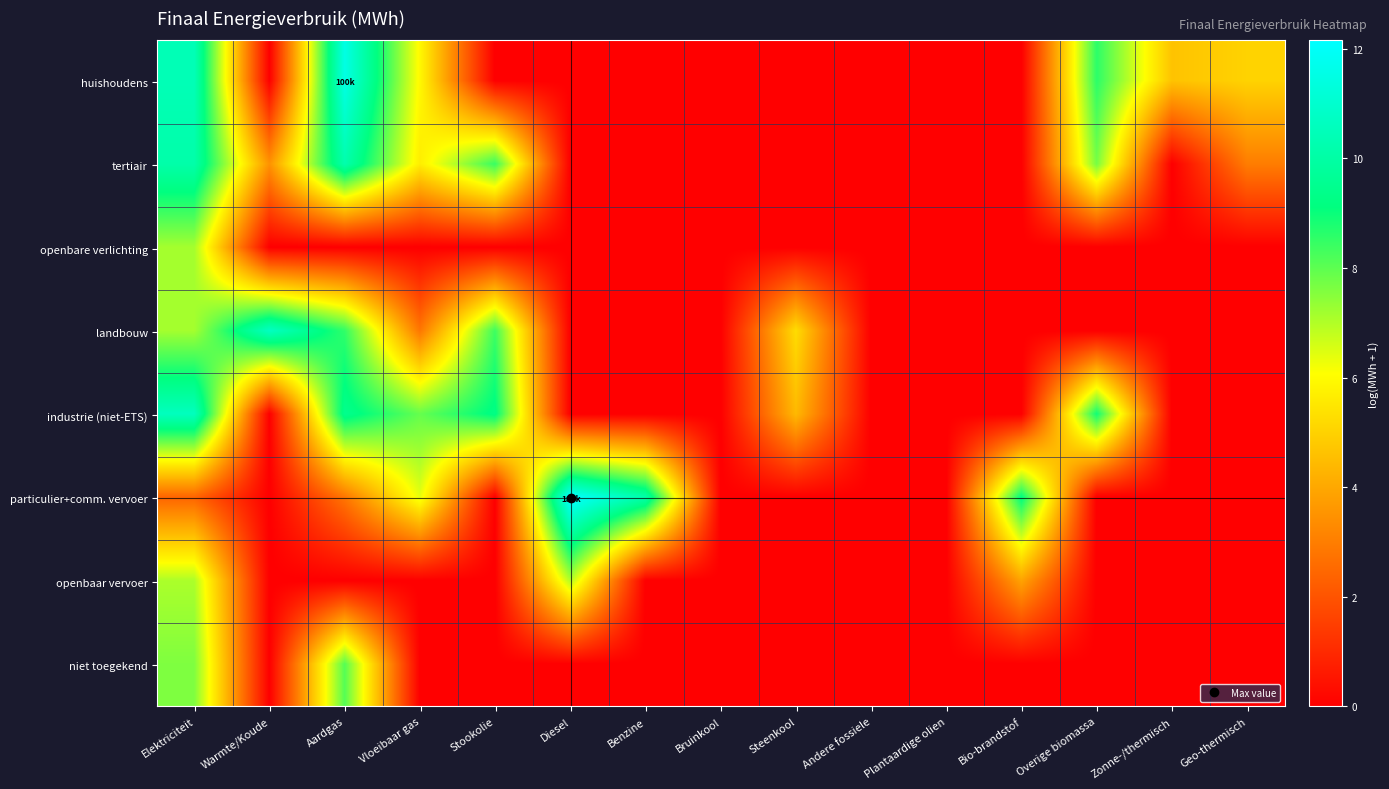

Reading right to left, extract all data points from this chart.

huishoudens: Geo-thermisch=5.0	Zonne-/thermisch=4.7	Overige biomassa=8.6	Bio-brandstof=0.0	Plantaardige olien=0.0	Andere fossiele=0.0	Steenkool=0.0	Bruinkool=0.0	Benzine=0.0	Diesel=0.0	Stookolie=0.0	Vloeibaar gas=5.9	Aardgas=11.5	Warmte/Koude=0.0	Elektriciteit=10.4
tertiair: Geo-thermisch=3.0	Zonne-/thermisch=0.0	Overige biomassa=7.7	Bio-brandstof=0.0	Plantaardige olien=0.0	Andere fossiele=0.0	Steenkool=0.0	Bruinkool=0.0	Benzine=0.0	Diesel=0.0	Stookolie=8.5	Vloeibaar gas=5.7	Aardgas=10.2	Warmte/Koude=3.5	Elektriciteit=10.1
openbare verlichting: Geo-thermisch=0.0	Zonne-/thermisch=0.0	Overige biomassa=0.0	Bio-brandstof=0.0	Plantaardige olien=0.0	Andere fossiele=0.0	Steenkool=0.0	Bruinkool=0.0	Benzine=0.0	Diesel=0.0	Stookolie=0.0	Vloeibaar gas=0.0	Aardgas=0.0	Warmte/Koude=0.0	Elektriciteit=7.2
landbouw: Geo-thermisch=0.0	Zonne-/thermisch=0.0	Overige biomassa=0.0	Bio-brandstof=0.0	Plantaardige olien=0.0	Andere fossiele=0.0	Steenkool=5.3	Bruinkool=0.0	Benzine=0.0	Diesel=0.0	Stookolie=8.4	Vloeibaar gas=2.8	Aardgas=8.5	Warmte/Koude=10.7	Elektriciteit=7.2
industrie (niet-ETS): Geo-thermisch=0.0	Zonne-/thermisch=0.0	Overige biomassa=8.9	Bio-brandstof=0.0	Plantaardige olien=0.0	Andere fossiele=0.0	Steenkool=4.4	Bruinkool=0.0	Benzine=0.0	Diesel=0.0	Stookolie=9.2	Vloeibaar gas=7.9	Aardgas=9.4	Warmte/Koude=0.0	Elektriciteit=10.6
particulier+comm. vervoer: Geo-thermisch=0.0	Zonne-/thermisch=0.0	Overige biomassa=0.0	Bio-brandstof=9.2	Plantaardige olien=0.0	Andere fossiele=0.0	Steenkool=0.0	Bruinkool=0.0	Benzine=10.1	Diesel=12.2	Stookolie=0.0	Vloeibaar gas=6.4	Aardgas=2.8	Warmte/Koude=0.0	Elektriciteit=2.4
openbaar vervoer: Geo-thermisch=0.0	Zonne-/thermisch=0.0	Overige biomassa=0.0	Bio-brandstof=3.9	Plantaardige olien=0.0	Andere fossiele=0.0	Steenkool=0.0	Bruinkool=0.0	Benzine=0.0	Diesel=7.0	Stookolie=0.0	Vloeibaar gas=0.0	Aardgas=0.0	Warmte/Koude=0.0	Elektriciteit=7.1
niet toegekend: Geo-thermisch=0.0	Zonne-/thermisch=0.0	Overige biomassa=0.0	Bio-brandstof=0.0	Plantaardige olien=0.0	Andere fossiele=0.0	Steenkool=0.0	Bruinkool=0.0	Benzine=0.0	Diesel=0.0	Stookolie=0.0	Vloeibaar gas=0.0	Aardgas=8.1	Warmte/Koude=0.0	Elektriciteit=7.6